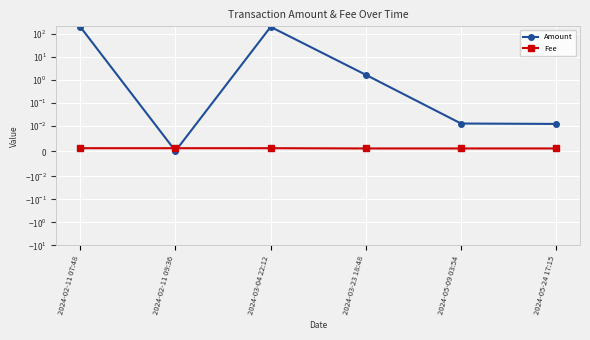

Reading left to right, what are all the values shown in this chart?

Amount: 200.0	0.0	199.0	1.6	0.0	0.0
Fee: 0.0	0.0	0.0	0.0	0.0	0.0